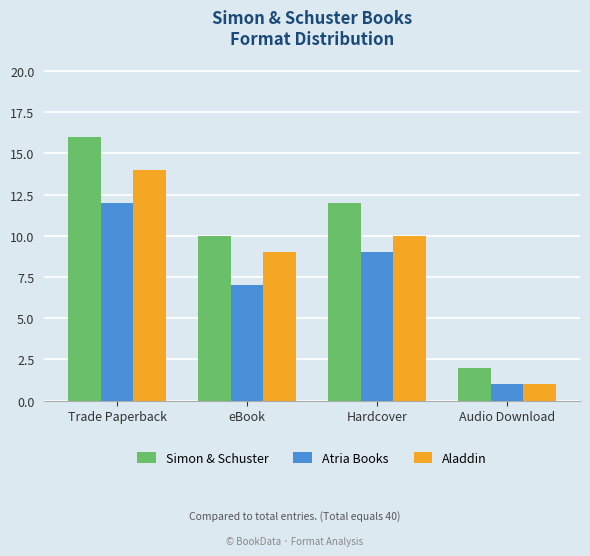

What is the total value across all series at eBook?

26